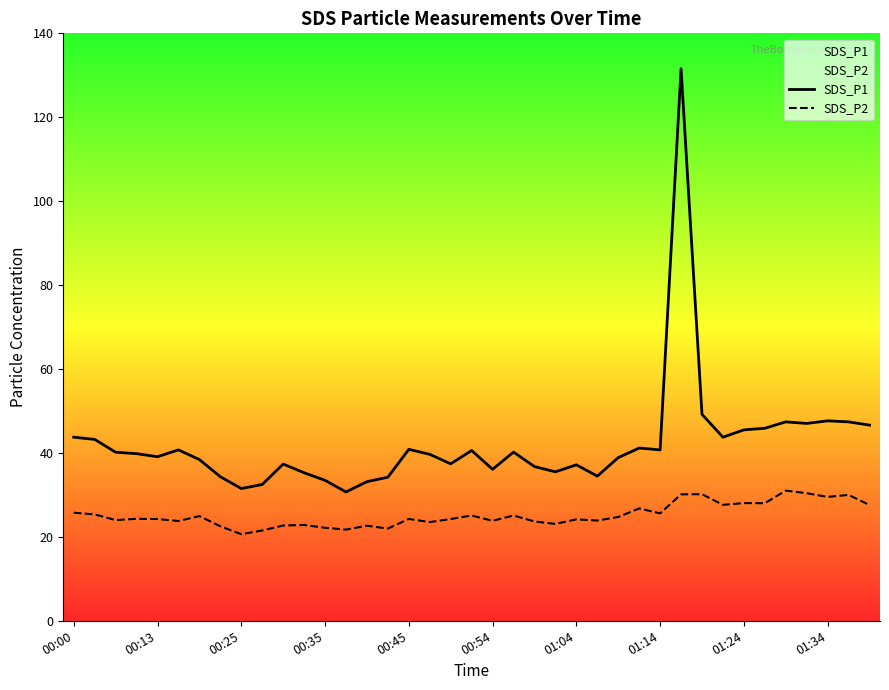

The value of SDS_P2 at 01:24 is 4.3. True or false?

False